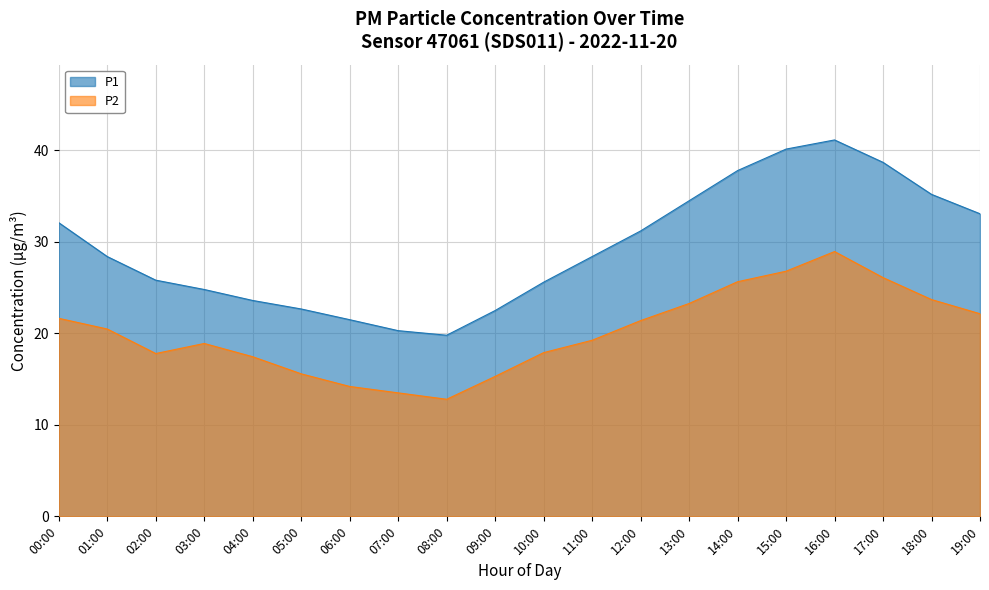

What is the greatest value displayed?

41.1